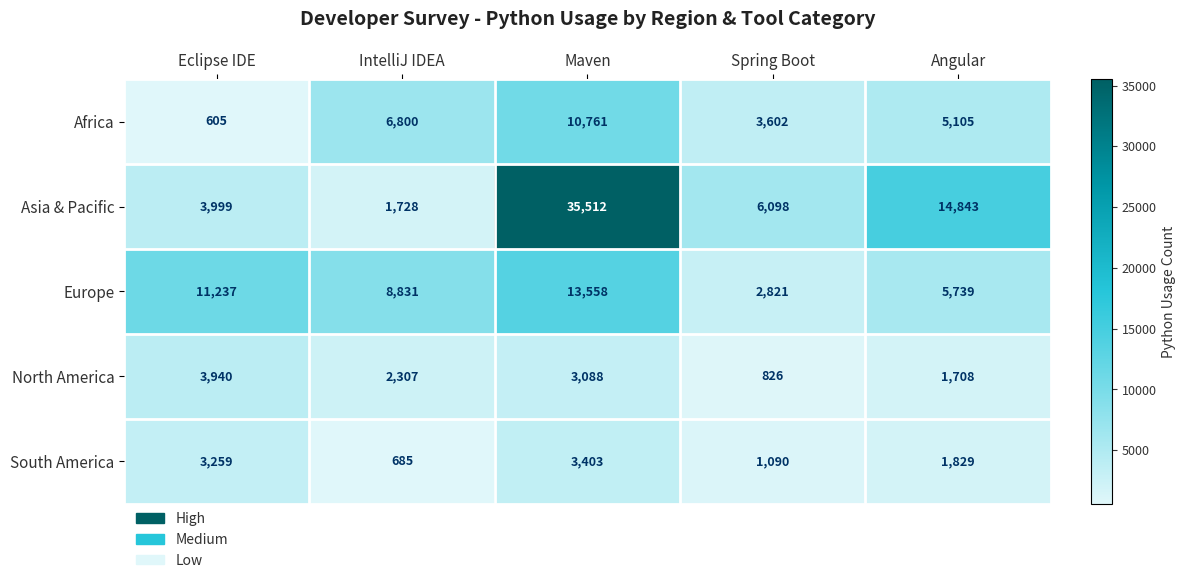

The value of Africa at IntelliJ IDEA is 9909. True or false?

False